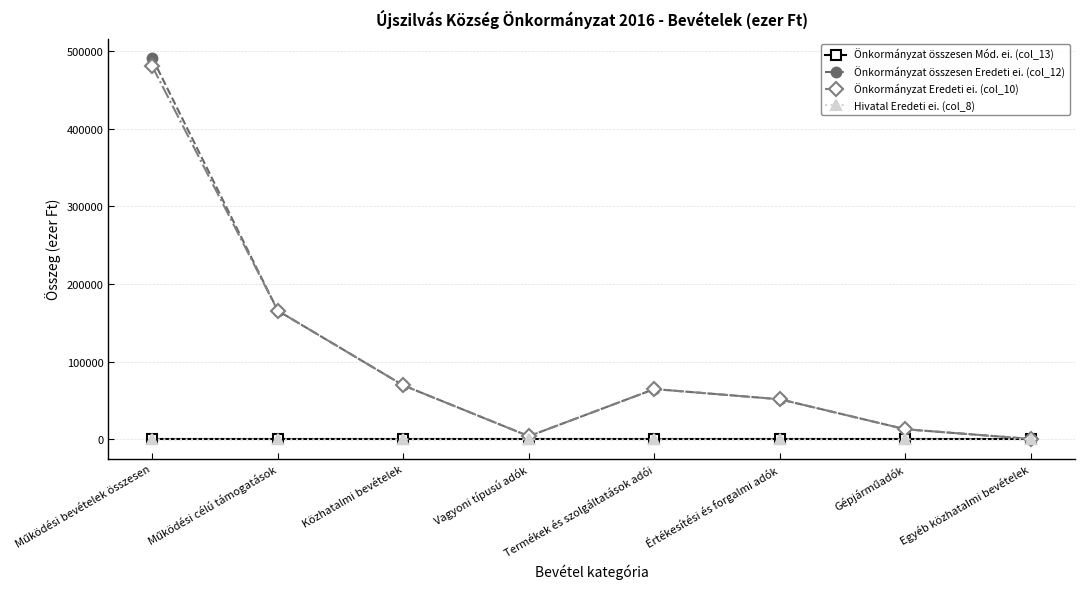

Where is the first local minimum for Önkormányzat Eredeti ei. (col_10)?

Vagyoni típusú adók